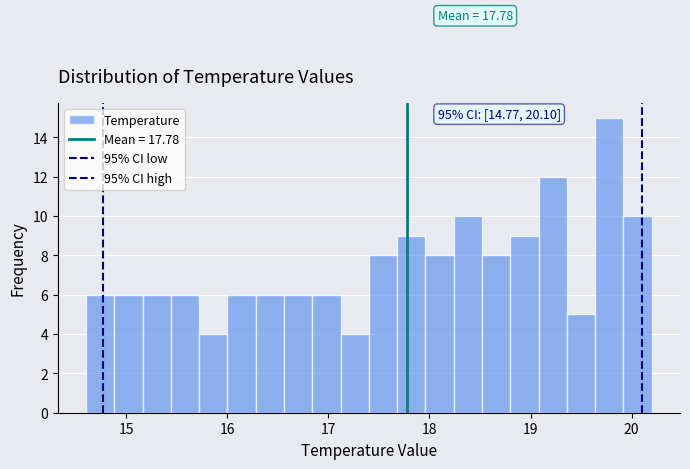

Read against the x-axis, roughly where is the centre of the tallest bar?

19.8